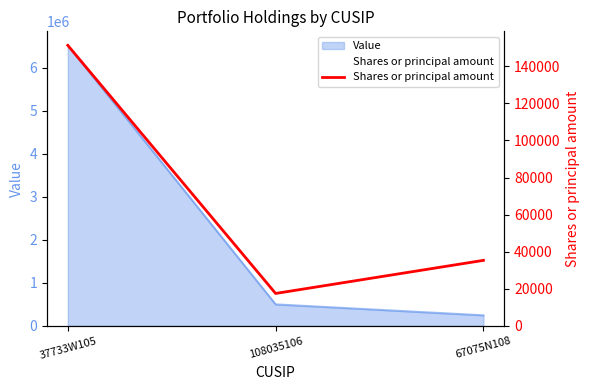

How many values are below 35333?

1